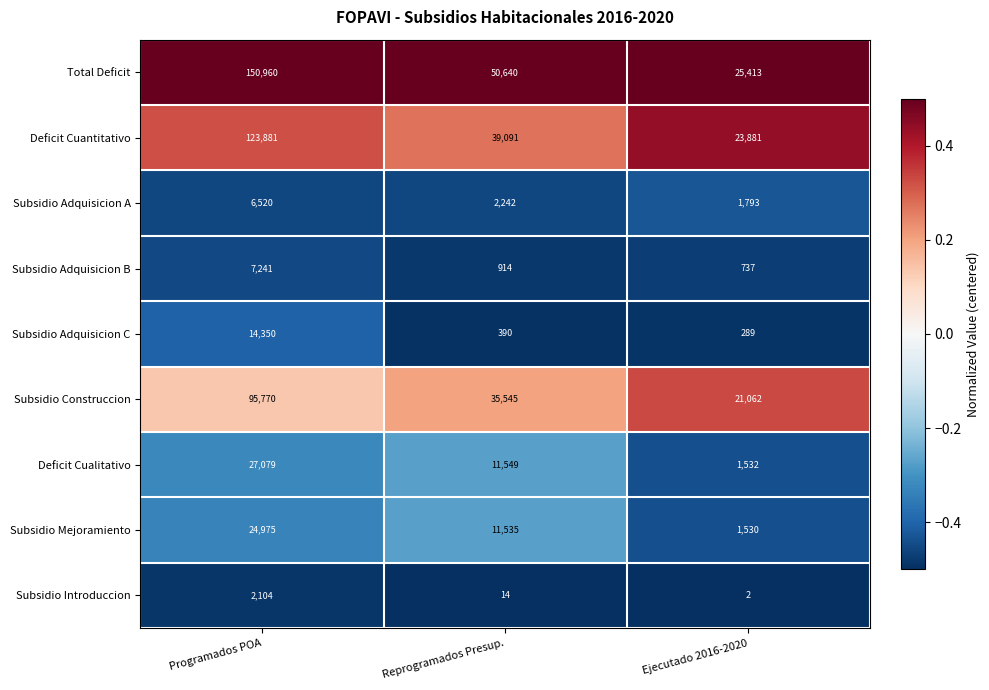

What is the sum of all Subsidio Adquisicion A values?

10555